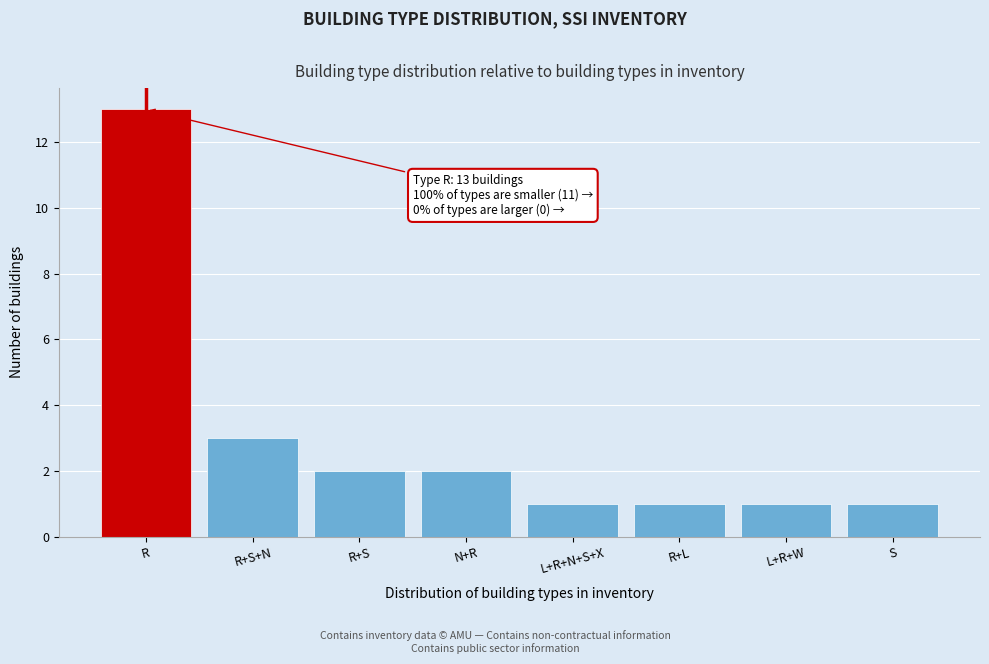

Reading right to left, transcribe all the data shown in this chart.

S=1	L+R+W=1	R+L=1	L+R+N+S+X=1	N+R=2	R+S=2	R+S+N=3	R=13